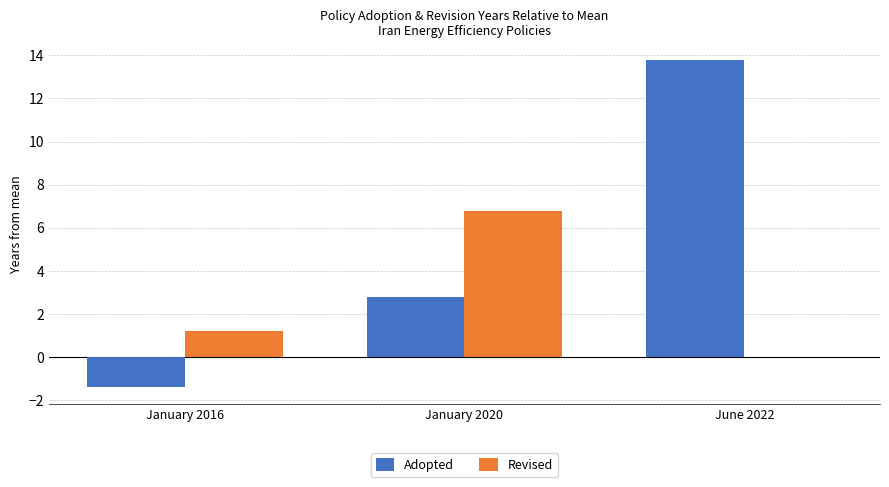

The Adopted series shows -1.4 at January 2016. True or false?

True